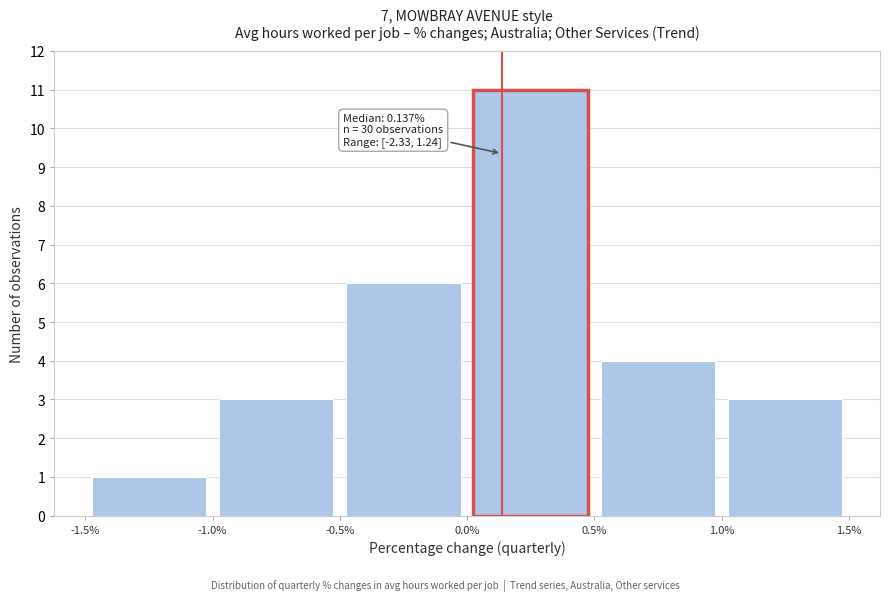

Over which range of the x-axis is the bar tallest?

0.0% to 0.5%